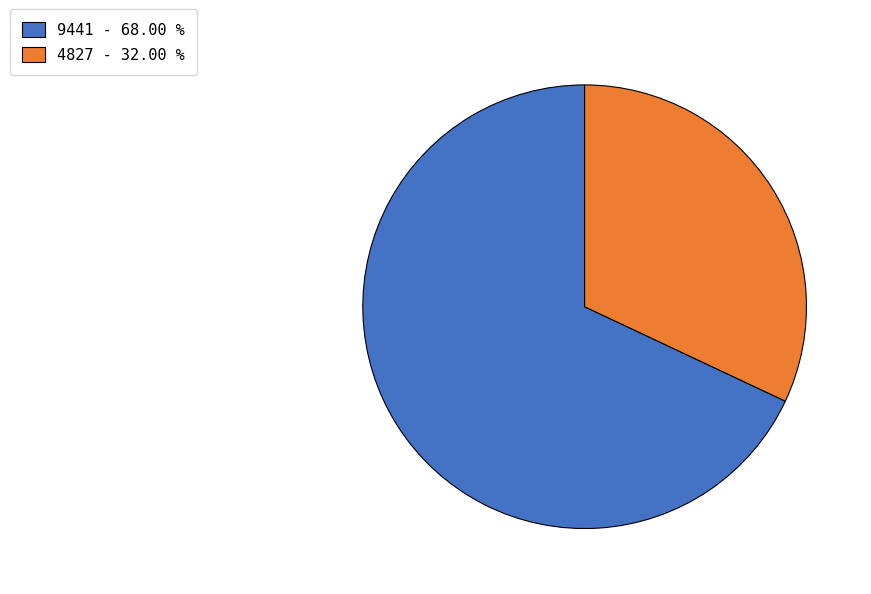

Approximately how many times larger is the value at 4827 - 32.00 % compared to 9441 - 68.00 %?

0.5